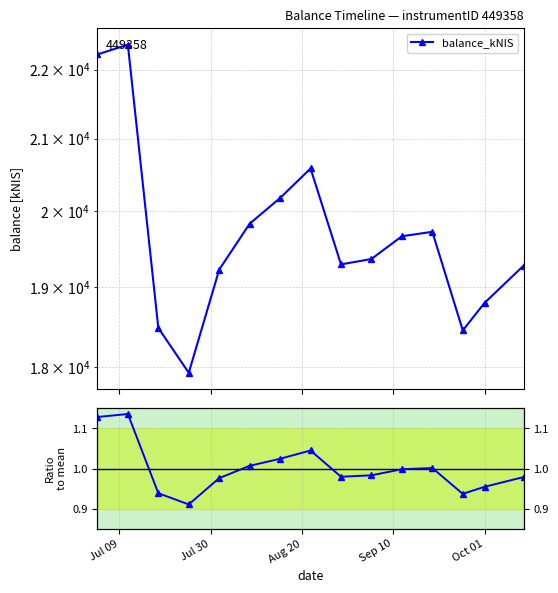

List the series in order of their overall mean, lowest first.

ratio to mean, balance_kNIS